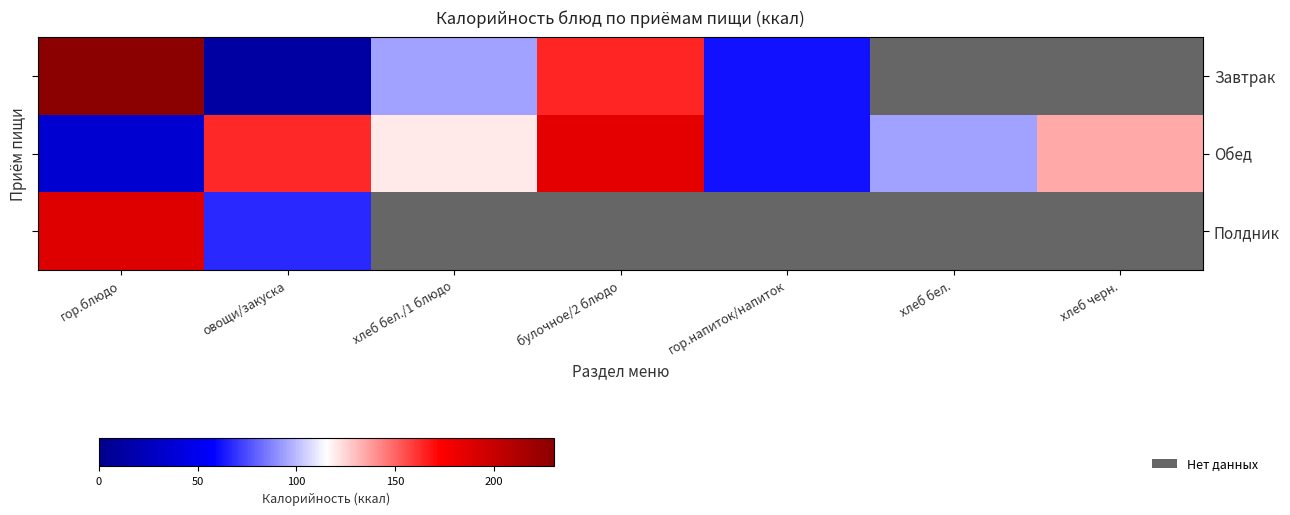

Is it true that Завтрак equals 164.4 at булочное/2 блюдо?

True